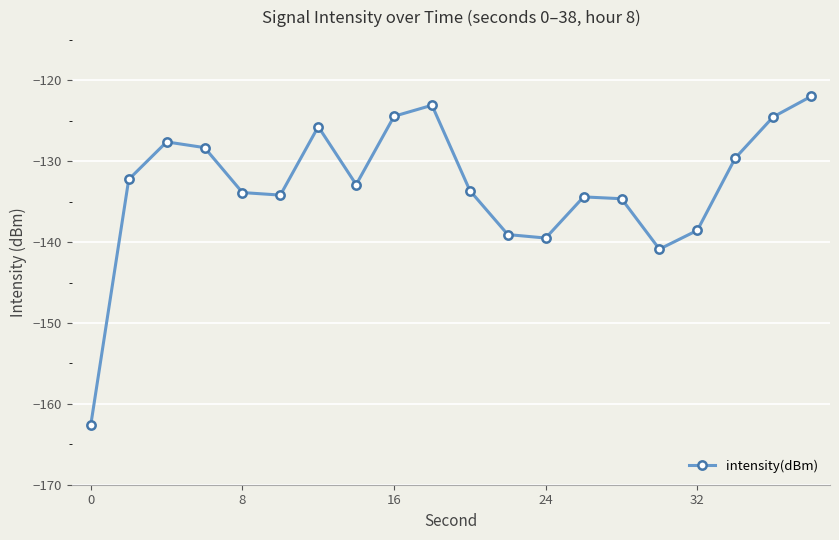

How many interior local valleys (lower than both neighbors) does the data have?

4